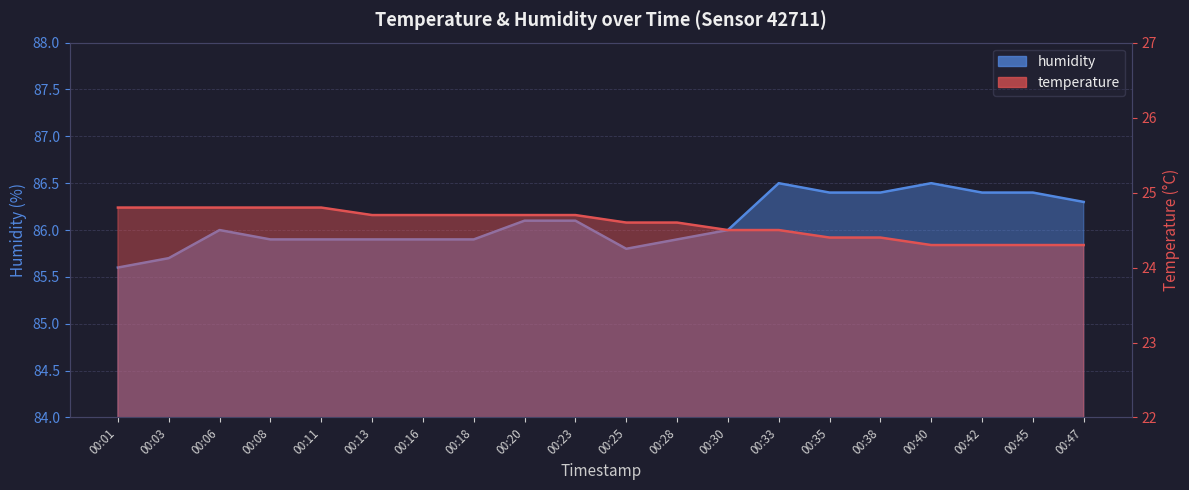

What is the average value of the temperature series?

24.6